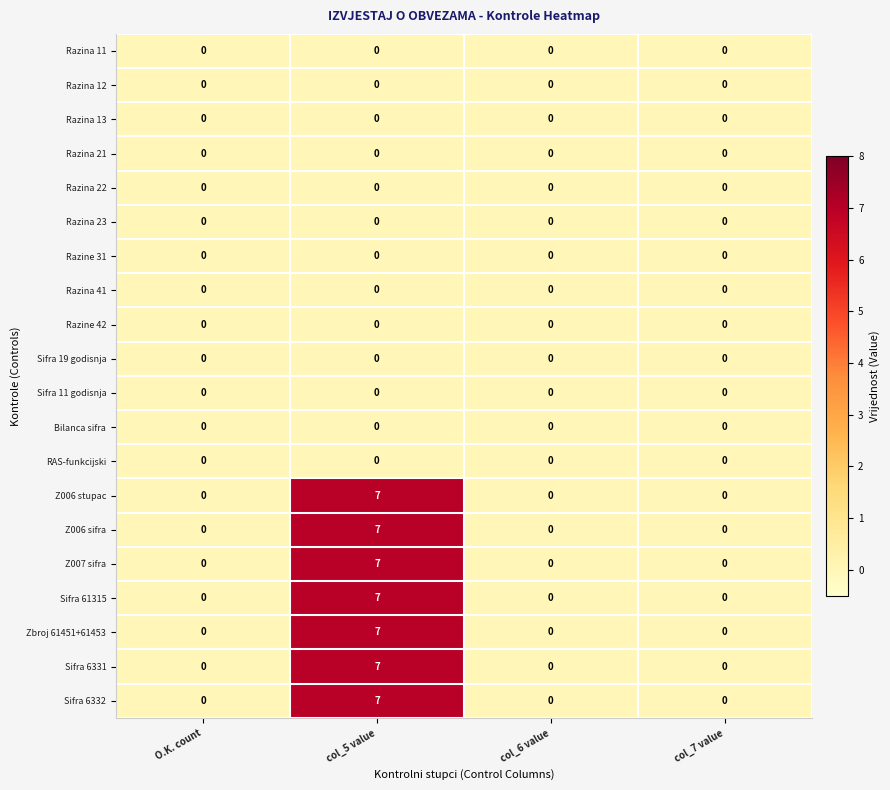

What is the greatest value displayed?

7